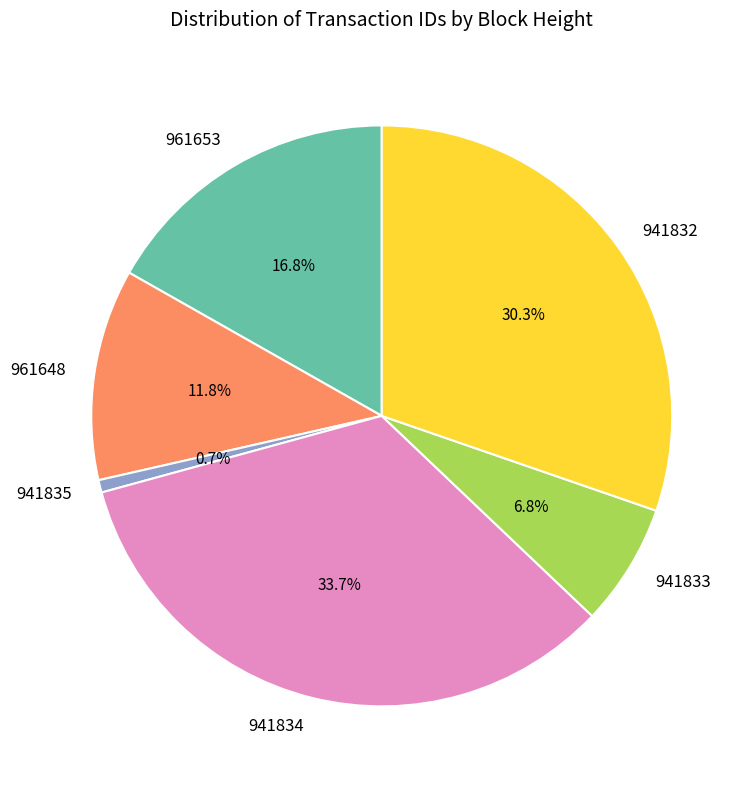

To the nearest percent, what is the combined percentage of 941834 and 941832?

64%